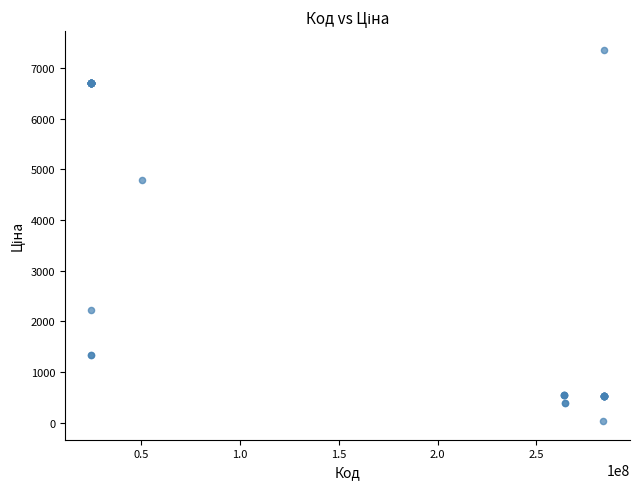

What Y value in the scatter plot is closest to 3696?

4796.4